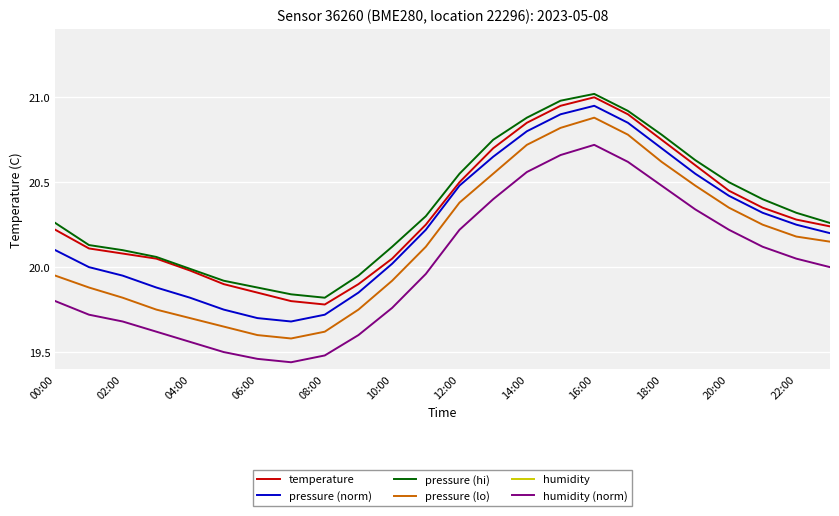

How many categories are shown in the chart?

24